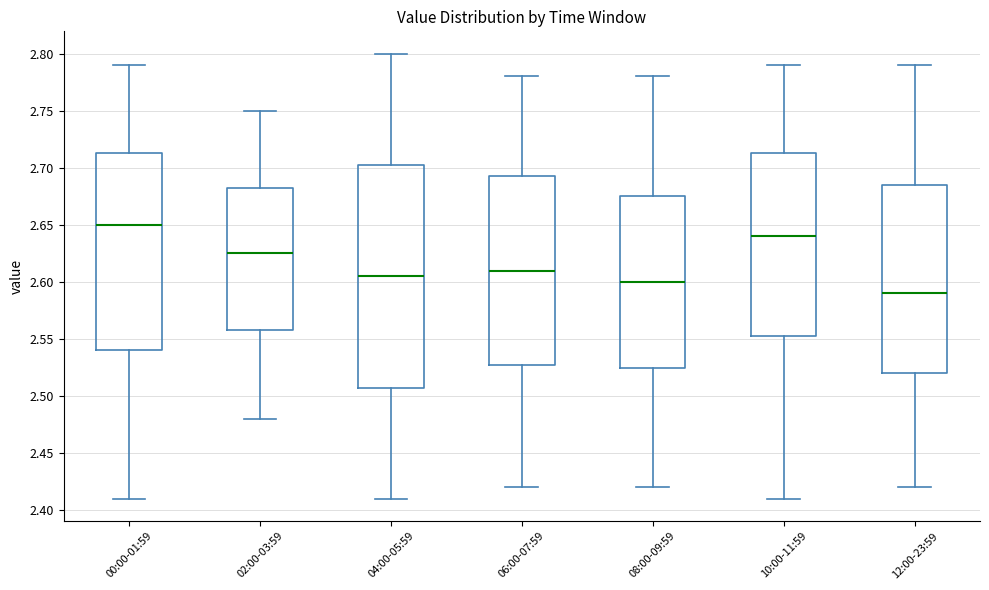

Comparing the boxes themselves (not the whiskers), which one is the tallest?

04:00-05:59